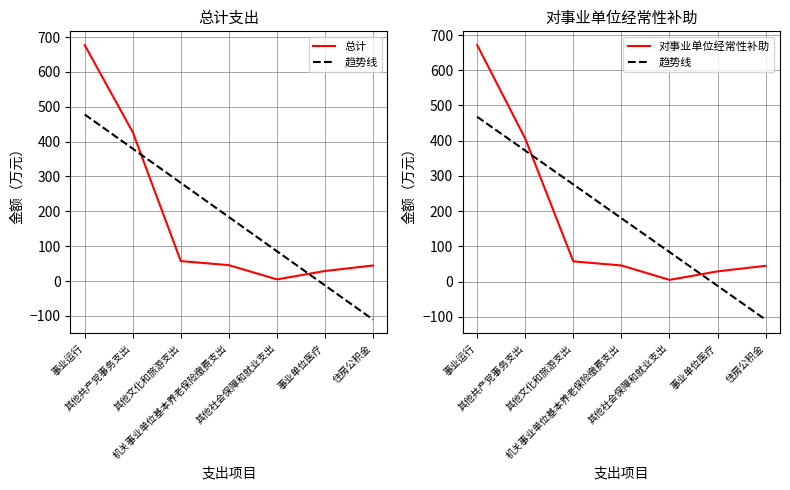

Reading right to left, transcribe all the data shown in this chart.

总计: 住房公积金=44.6	事业单位医疗=28.8	其他社会保障和就业支出=4.7	机关事业单位基本养老保险缴费支出=45.6	其他文化和旅游支出=57.2	其他共产党事务支出=427.1	事业运行=677.1
趋势线: 住房公积金=-108.2	事业单位医疗=-12.2	其他社会保障和就业支出=83.8	机关事业单位基本养老保险缴费支出=179.8	其他文化和旅游支出=275.7	其他共产党事务支出=371.7	事业运行=467.7
对事业单位经常性补助: 住房公积金=44.6	事业单位医疗=28.8	其他社会保障和就业支出=4.7	机关事业单位基本养老保险缴费支出=45.6	其他文化和旅游支出=57.2	其他共产党事务支出=405.9	事业运行=671.5